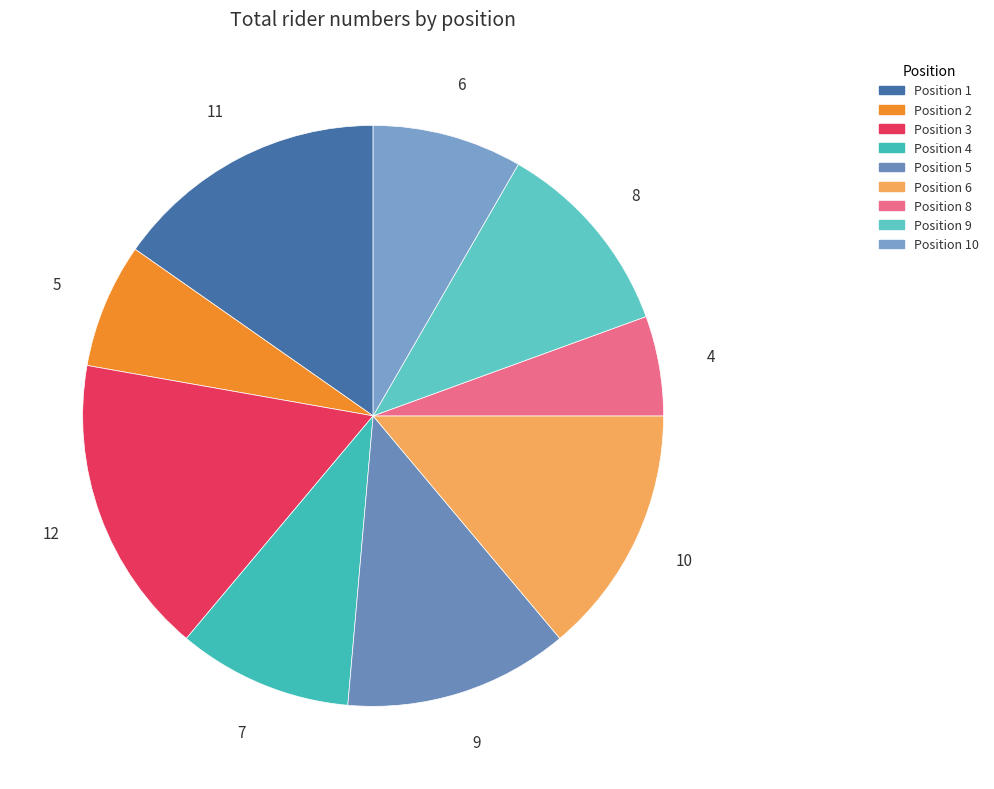

Count the number of slices in the pie.

9